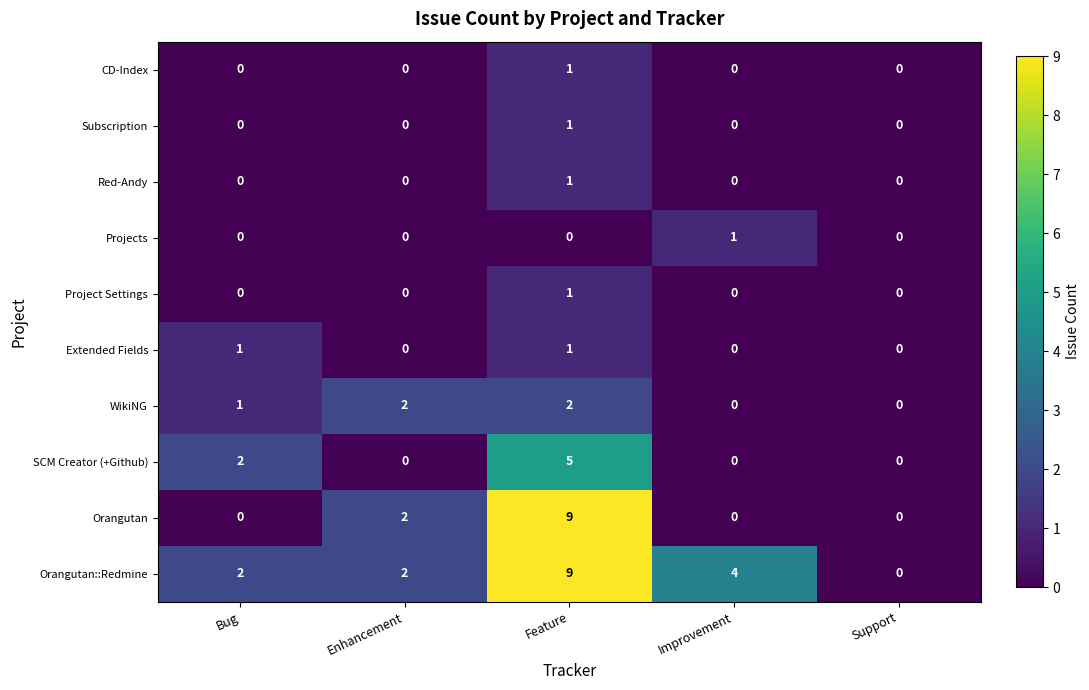

What is the maximum value shown in the chart?

9